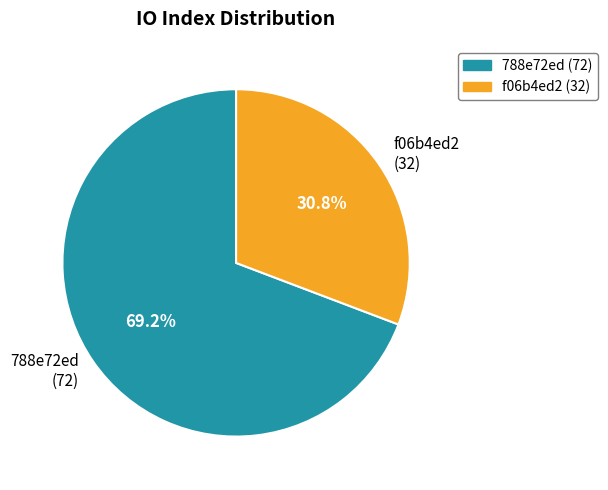

What is the majority slice?

788e72ed (72)